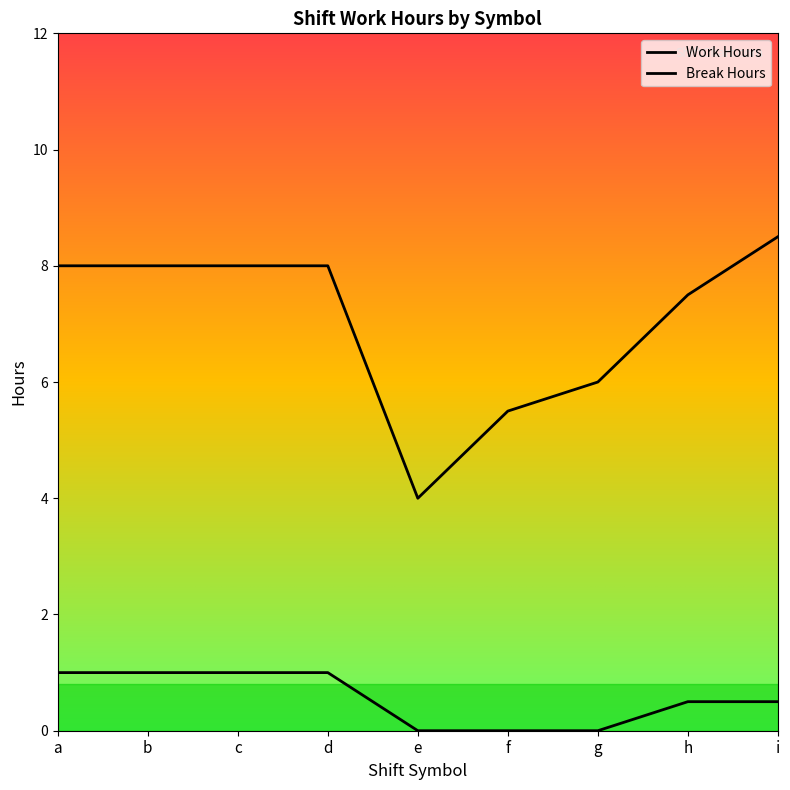

What is the lowest value of the Work Hours series?

4.0